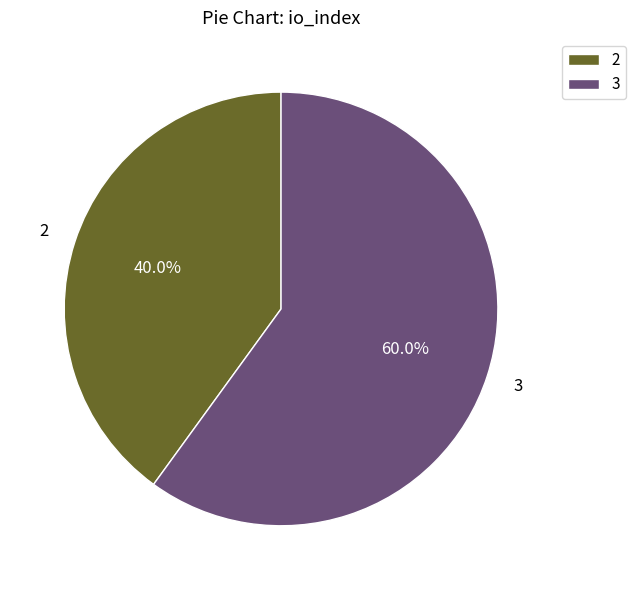

Approximately how many times larger is the value at 3 compared to 2?

1.5